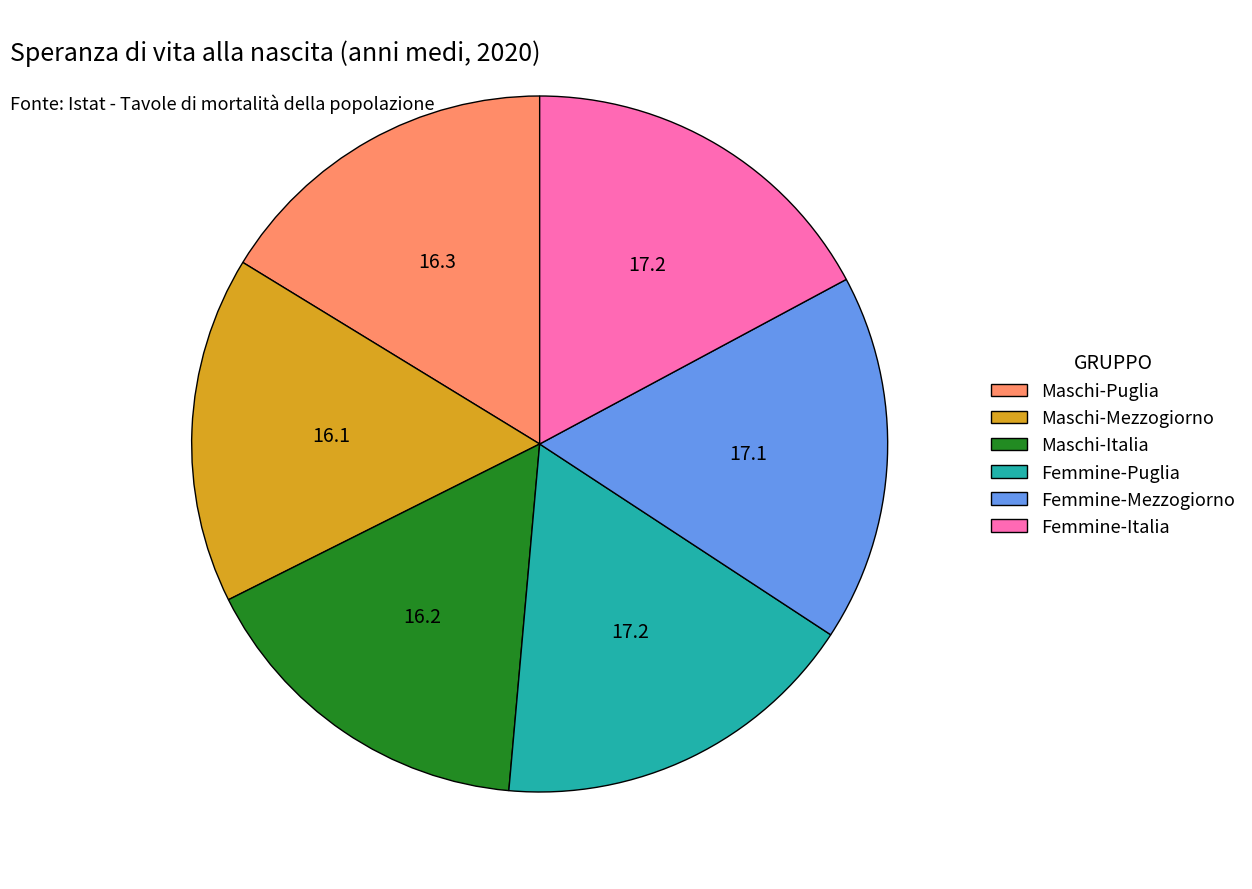

Combined, do Femmine-Mezzogiorno and Femmine-Puglia account for over 50%?

No